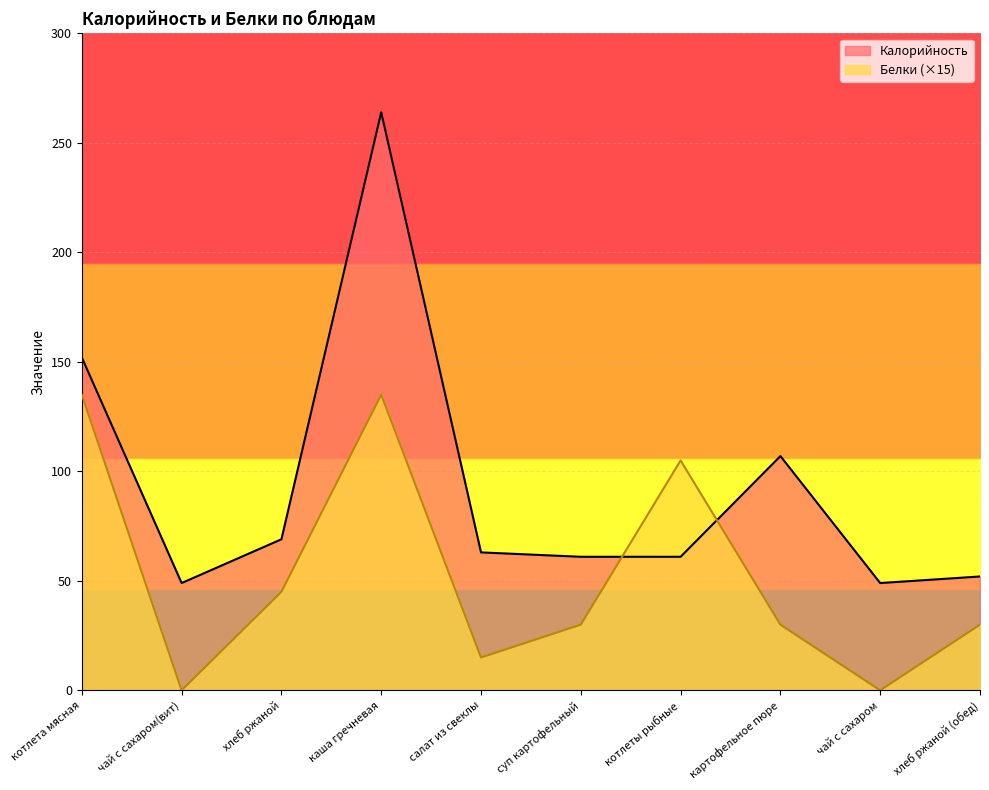

Which category has the highest value in the Белки series?

котлета мясная